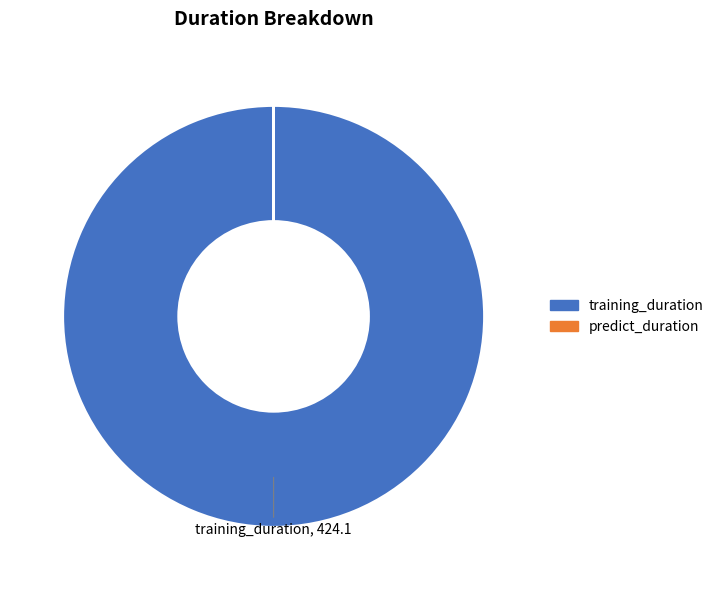

Which category has the biggest portion of the pie?

training_duration